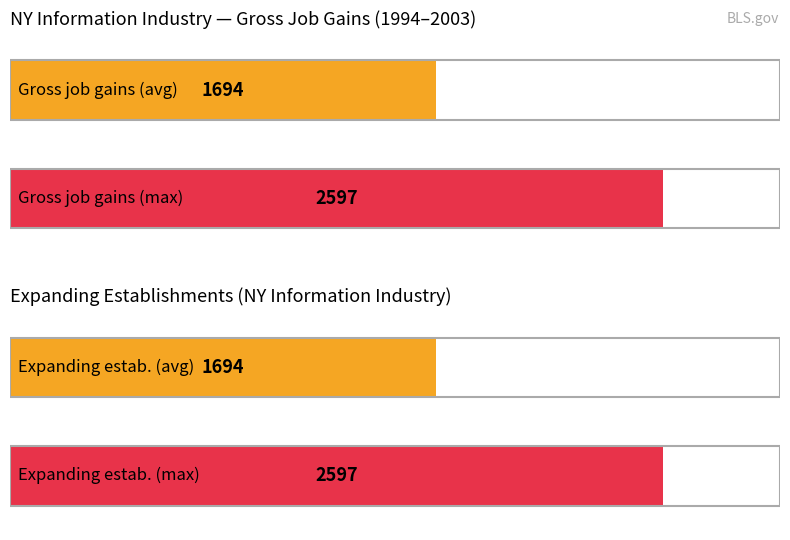

Which series has the largest total across all categories?

Gross job gains